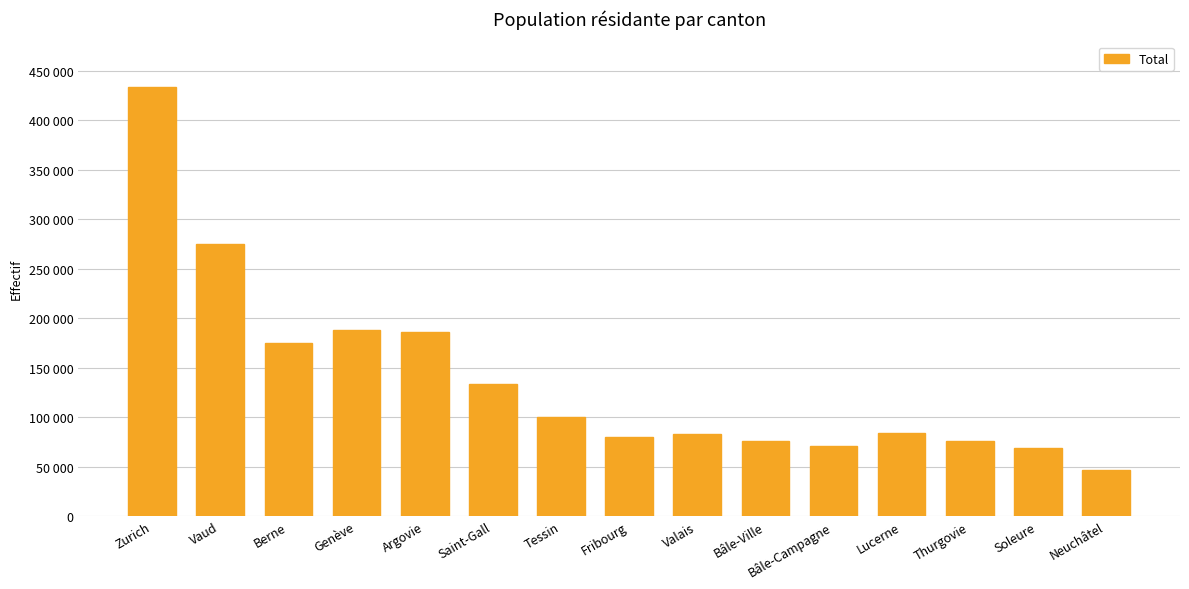

Does the chart contain any negative values?

No